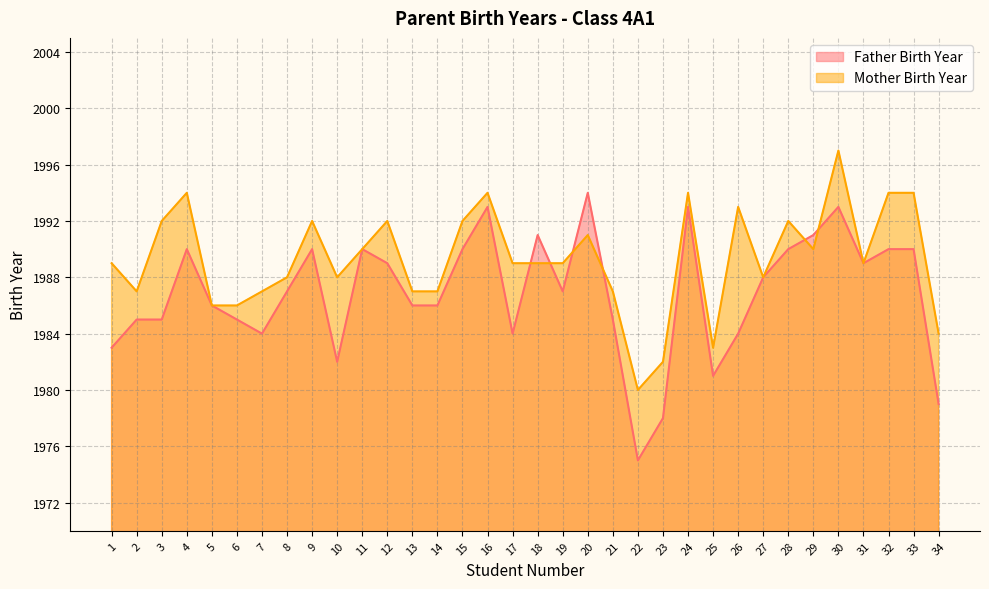

Between 11 and 15, which is larger?

11